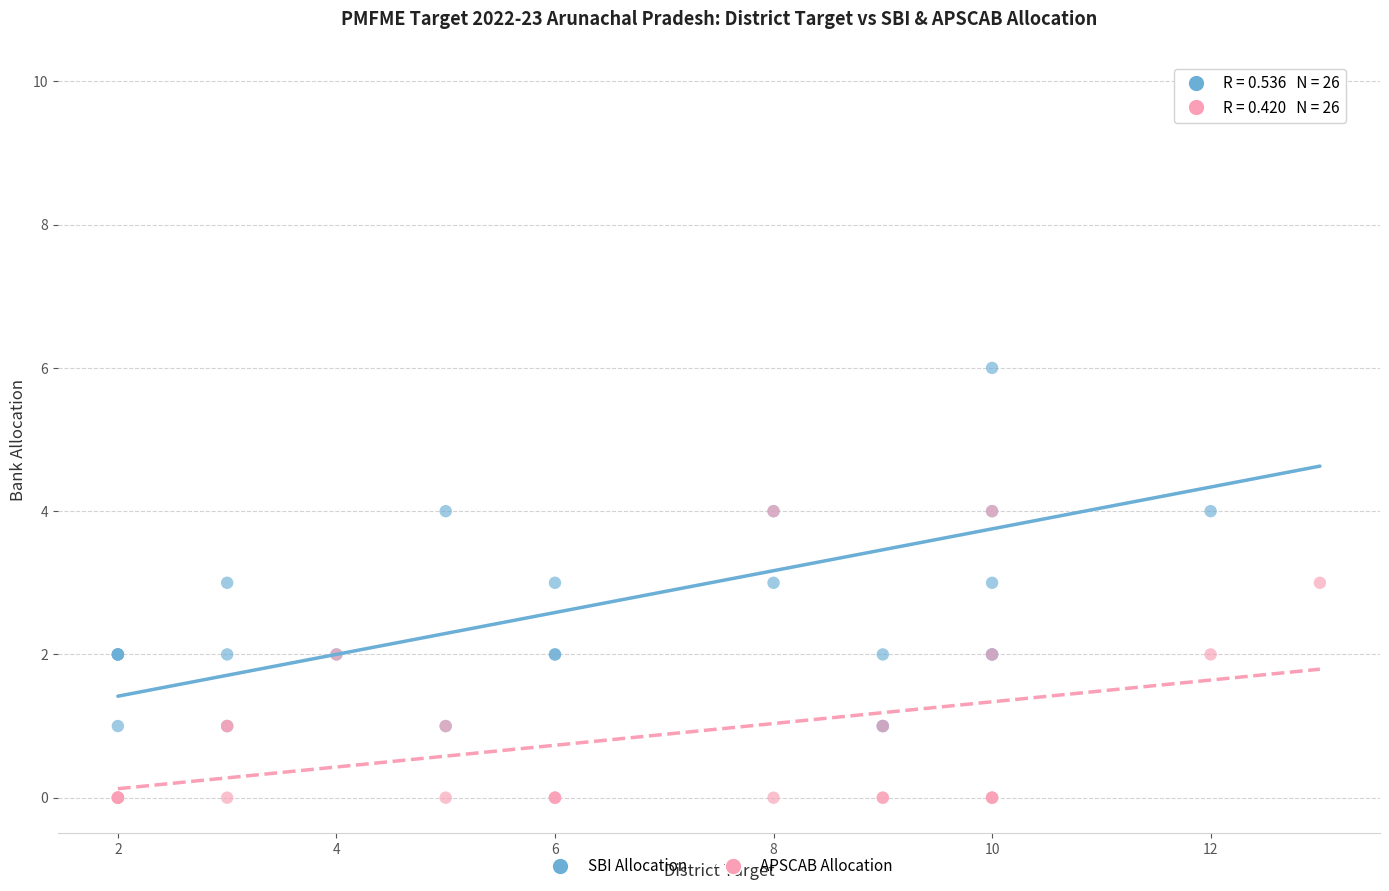

Which series has the largest Y range (max minus min)?

SBI Allocation